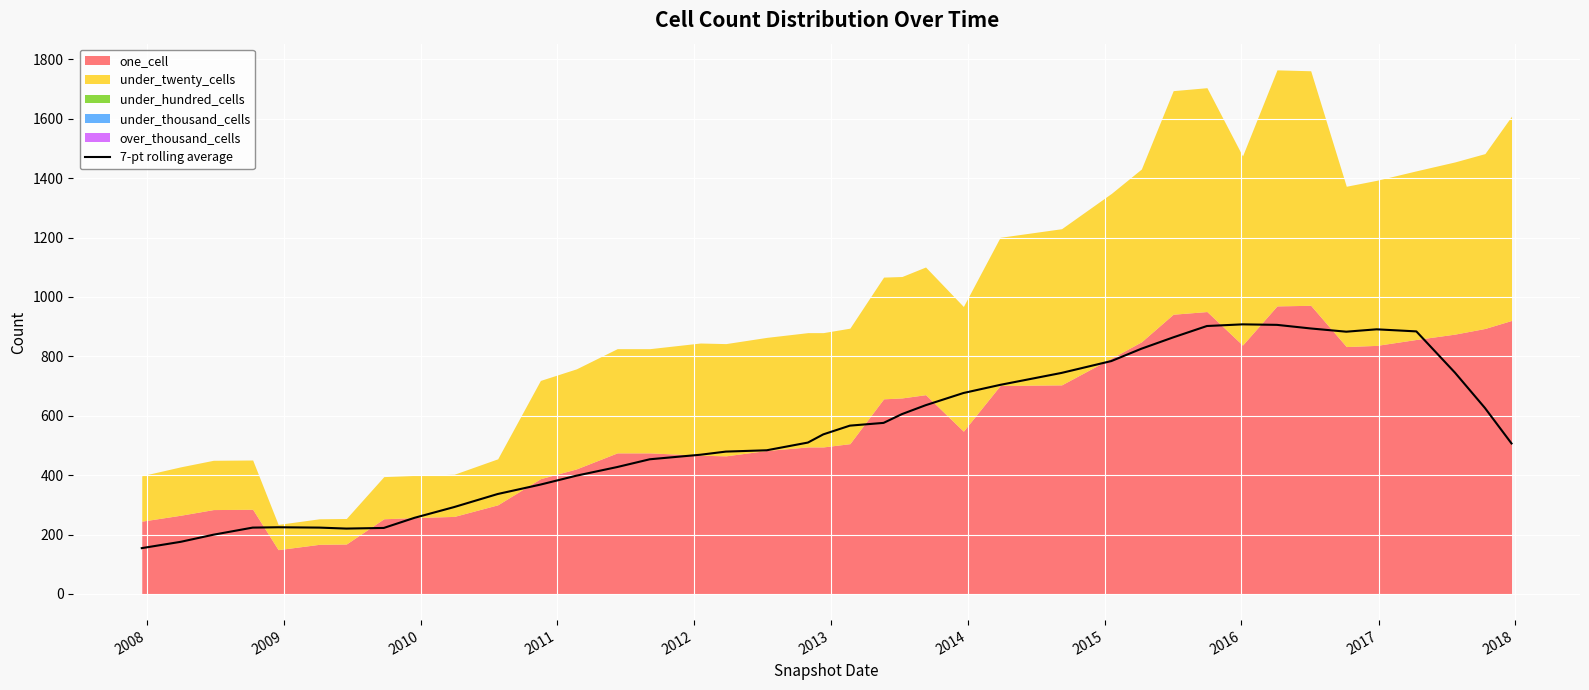

What is the highest value of the 7-pt rolling average series?

907.9